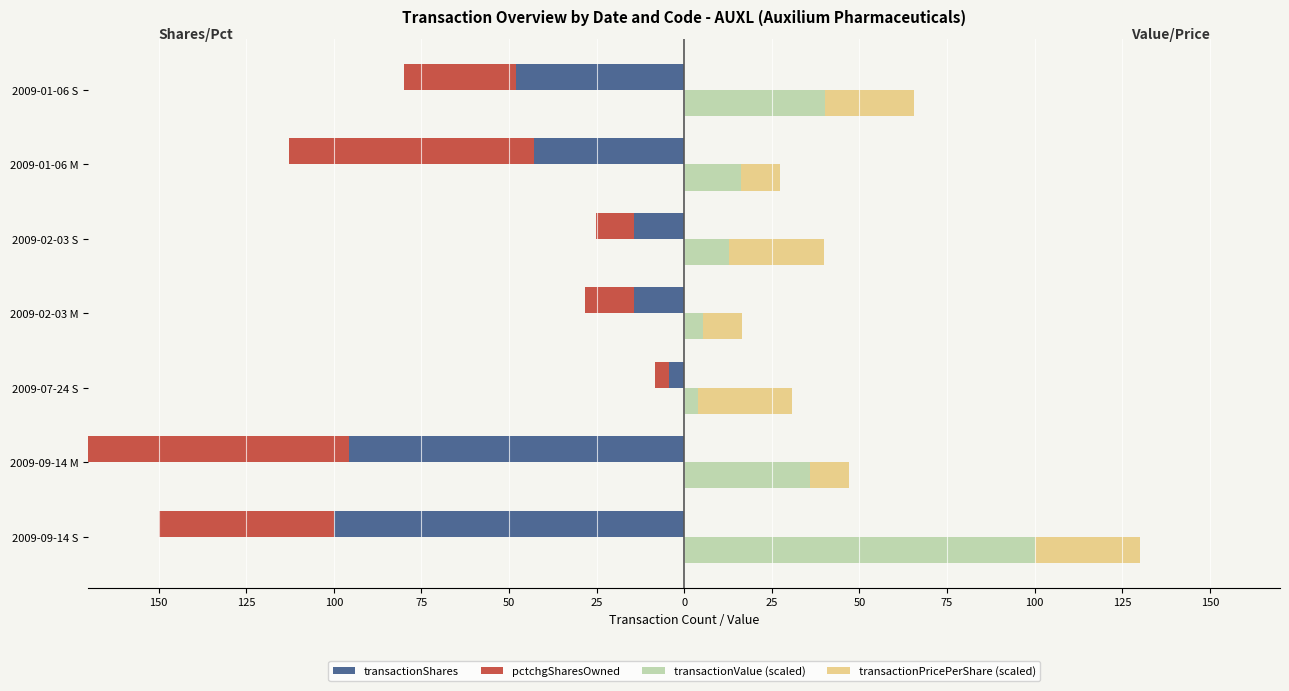

How many data points in transactionShares are above -42?

3